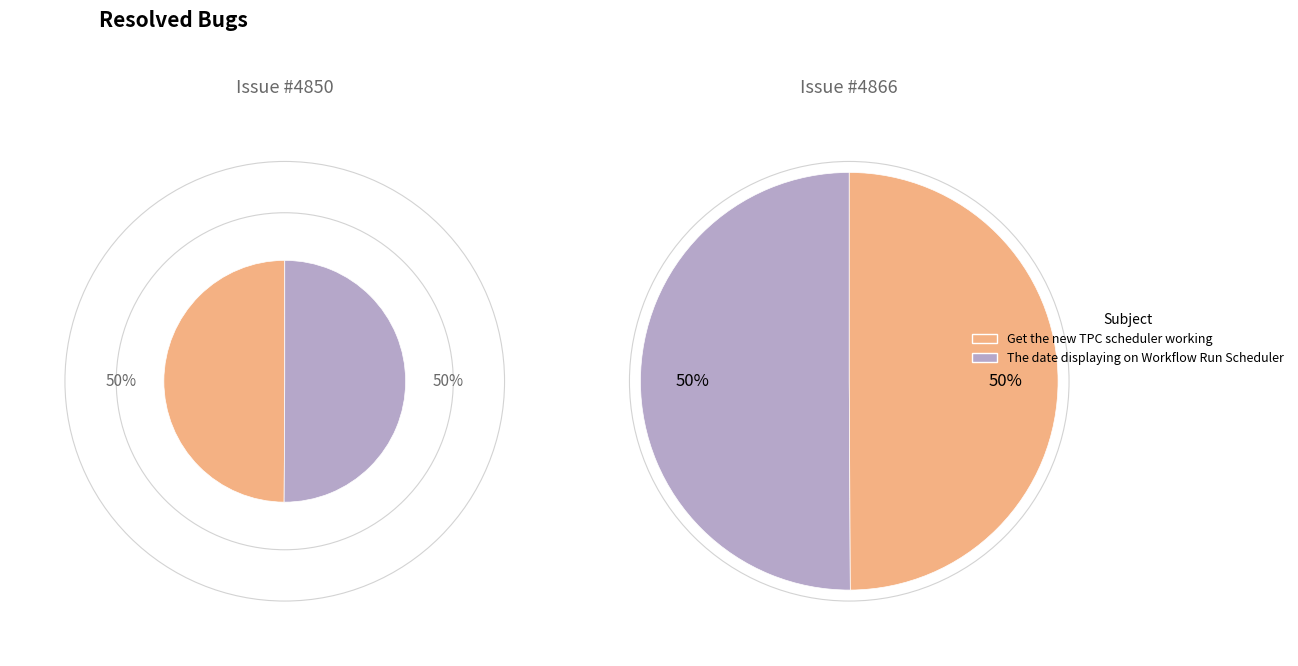

Between Get the new TPC scheduler working and The date displaying on Workflow Run Scheduler, which is larger?

The date displaying on Workflow Run Scheduler